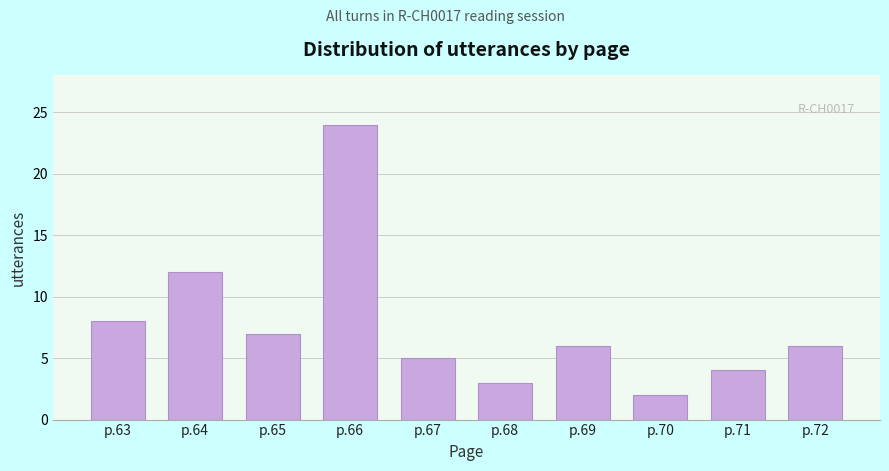

Reading left to right, list all the values displayed in this chart.

p.63=8	p.64=12	p.65=7	p.66=24	p.67=5	p.68=3	p.69=6	p.70=2	p.71=4	p.72=6